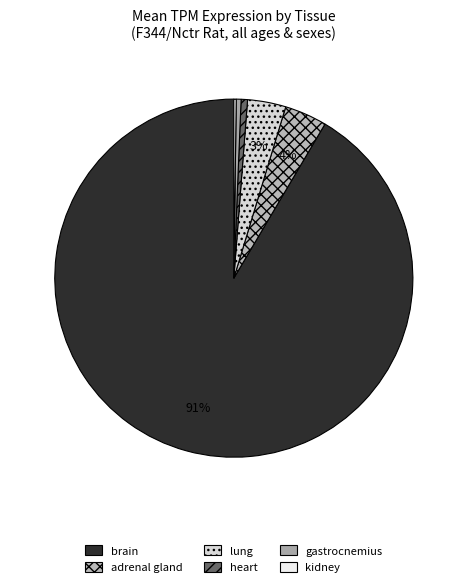

How many segments does this pie chart have?

6